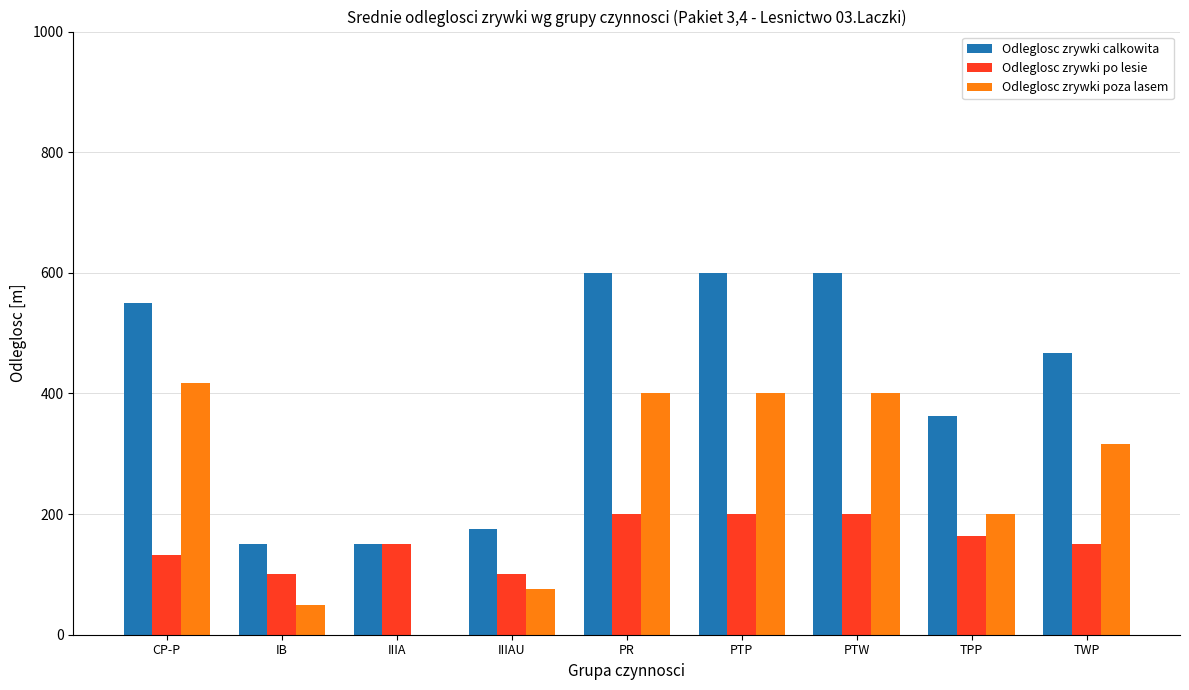

What is the total value across all series at TPP?

727